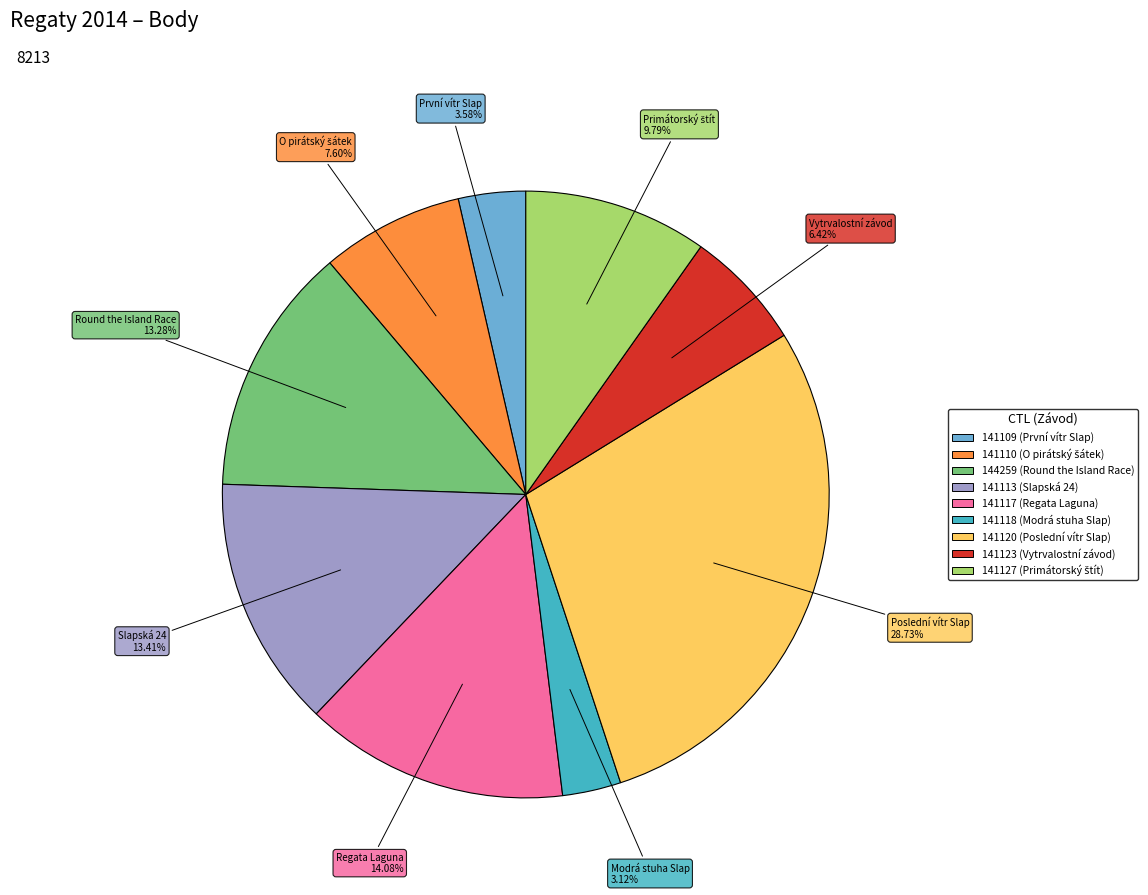

The 141113 slice represents 2% of the pie. True or false?

False